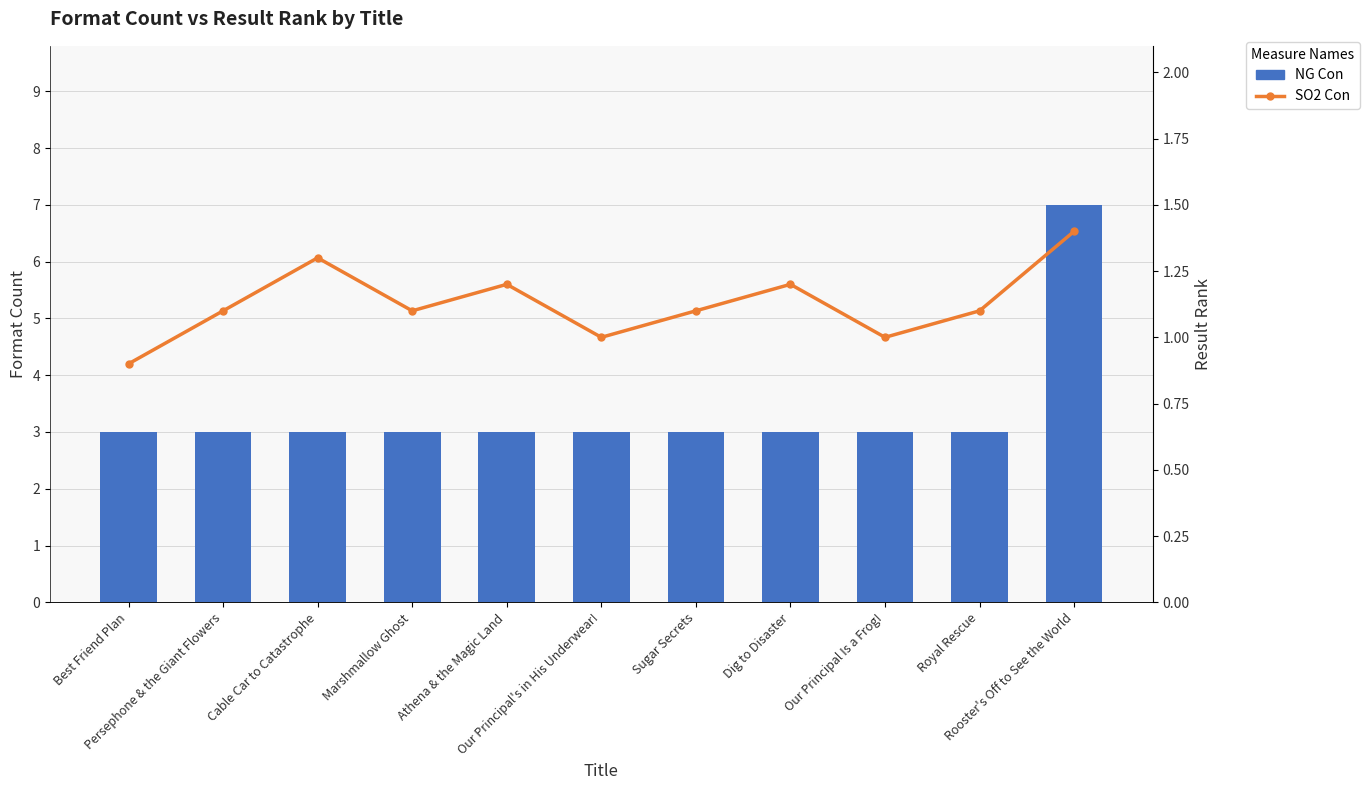

What position from the left is Sugar Secrets?

7